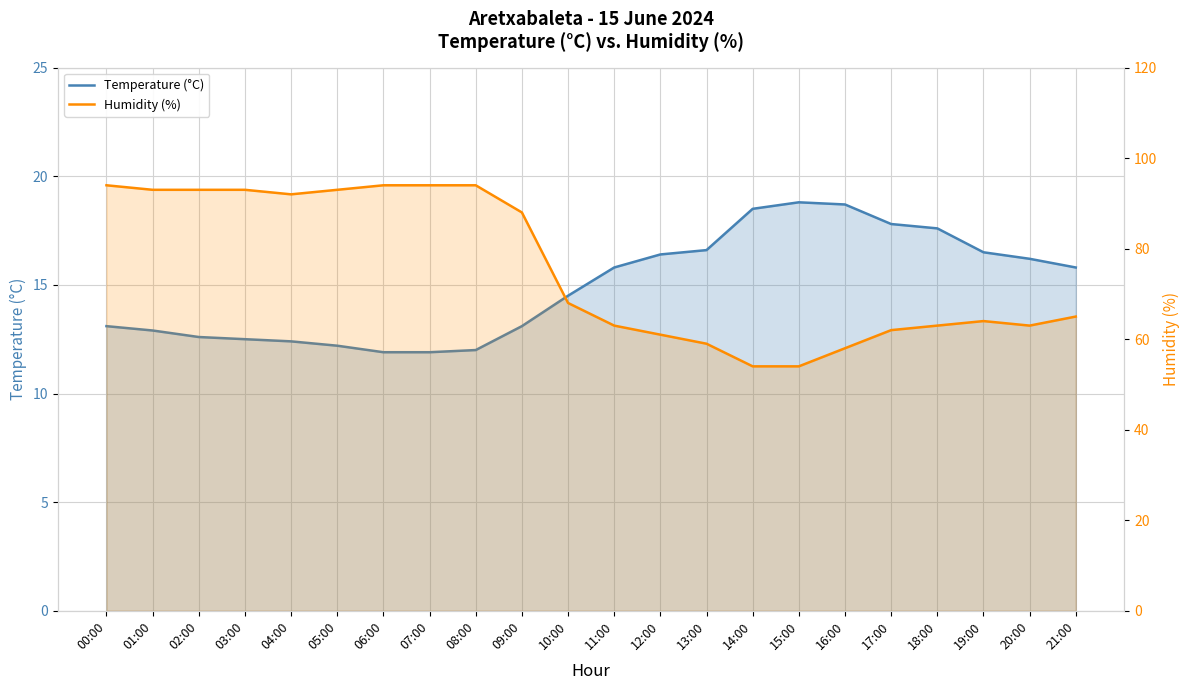

List the series in order of their peak value, lowest first.

Temperature (°C), Humidity (%)